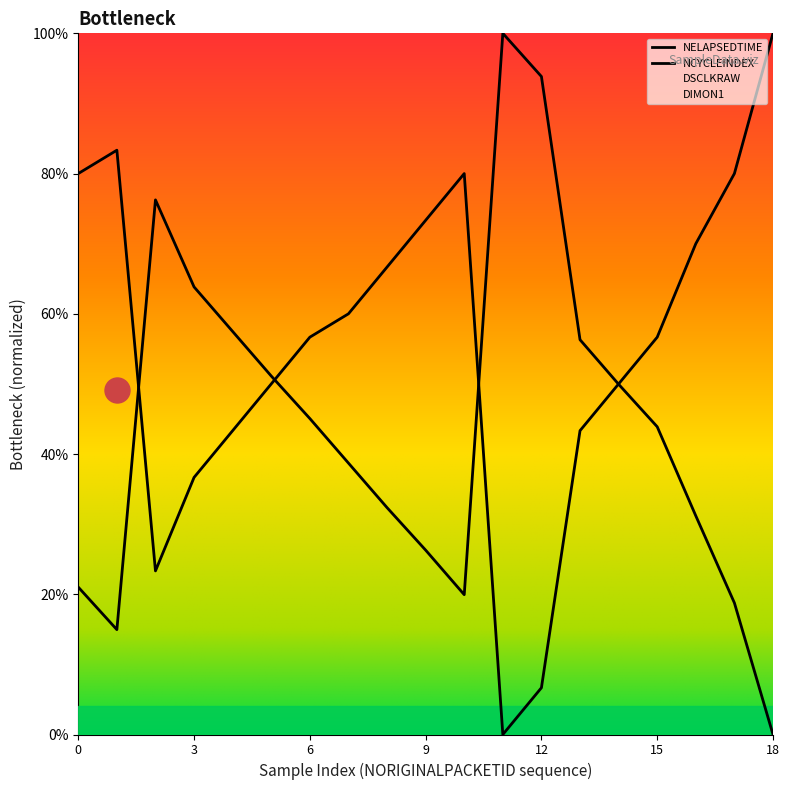

Which series ends up on top after the final intersection of NCYCLEINDEX and NELAPSEDTIME?

NCYCLEINDEX